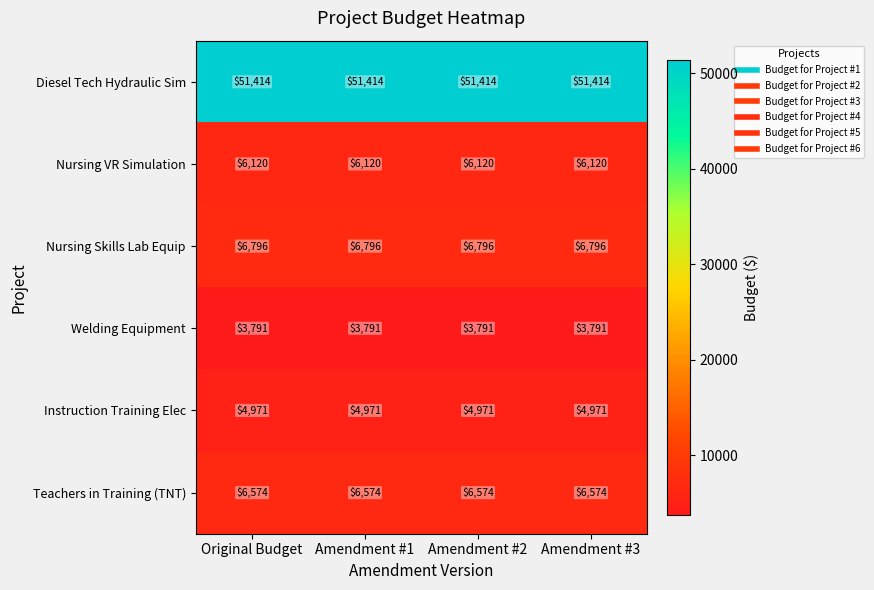

What is the difference between the highest and lowest values at Amendment #3?

47623